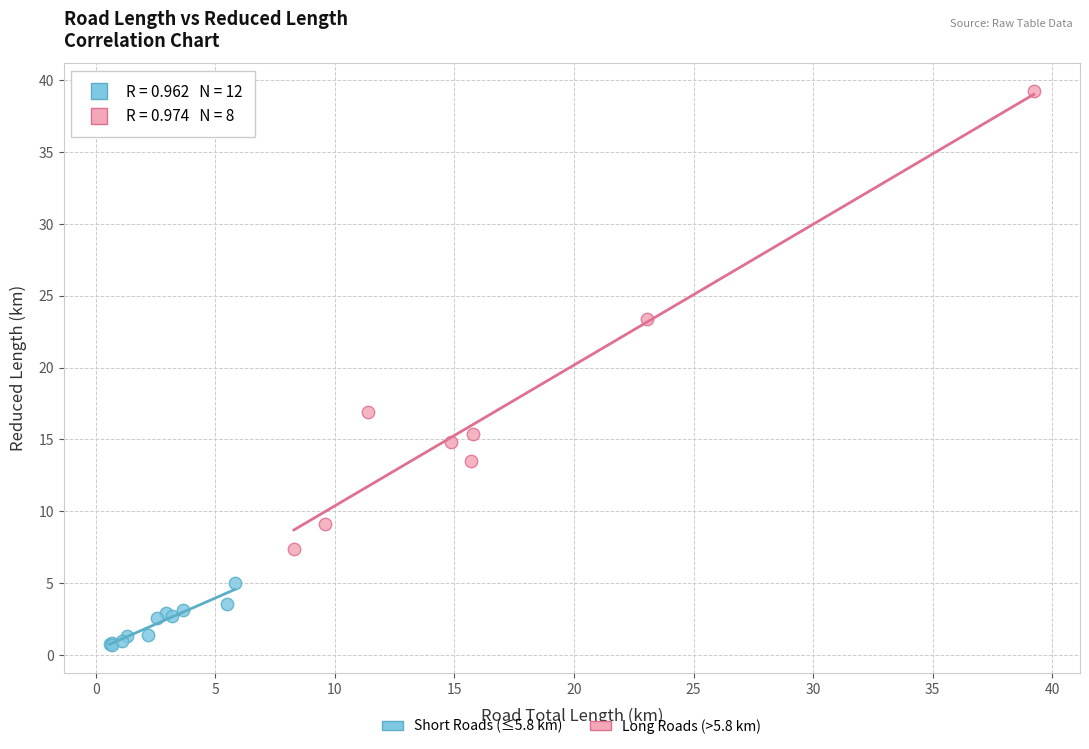

Which series has the widest spread of Y values?

Long Roads (>5.8 km)